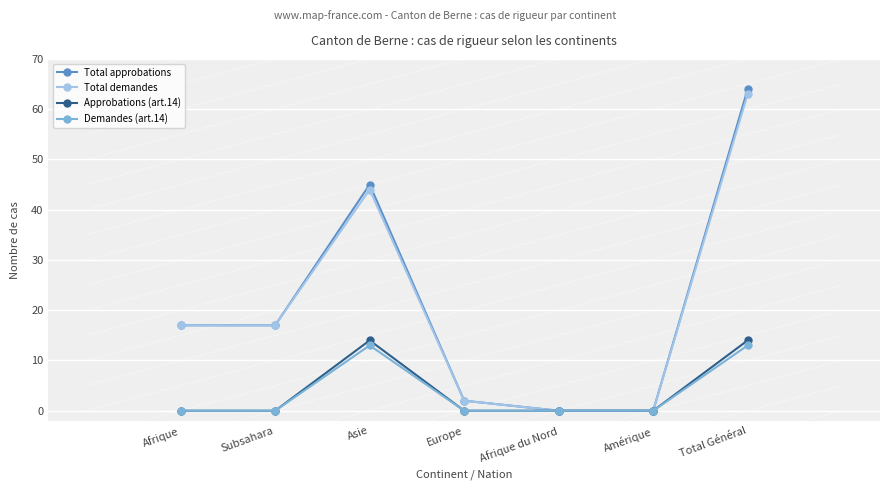

Reading left to right, what are all the values shown in this chart?

Total approbations: Afrique=17	Subsahara=17	Asie=45	Europe=2	Afrique du Nord=0	Amérique=0	Total Général=64
Total demandes: Afrique=17	Subsahara=17	Asie=44	Europe=2	Afrique du Nord=0	Amérique=0	Total Général=63
Approbations (art.14): Afrique=0	Subsahara=0	Asie=14	Europe=0	Afrique du Nord=0	Amérique=0	Total Général=14
Demandes (art.14): Afrique=0	Subsahara=0	Asie=13	Europe=0	Afrique du Nord=0	Amérique=0	Total Général=13